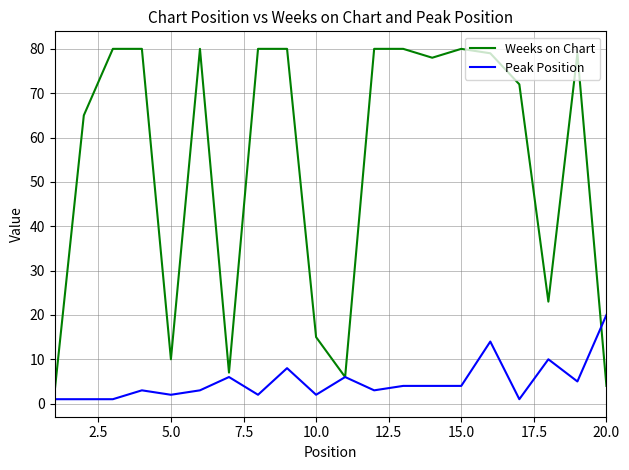

Rank the series by their average value, from highest to lowest.

Weeks on Chart, Peak Position